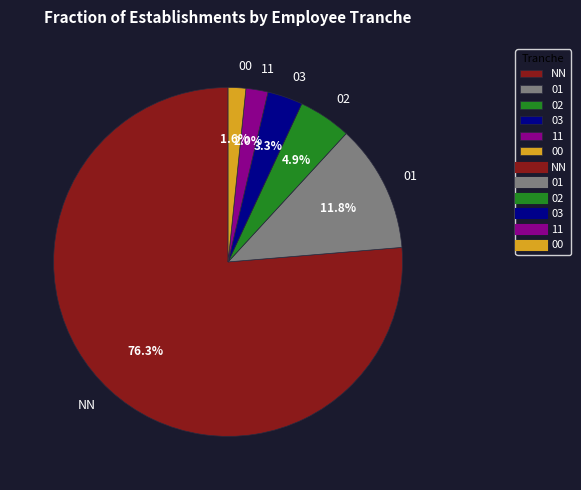

Between NN and 01, which is larger?

NN